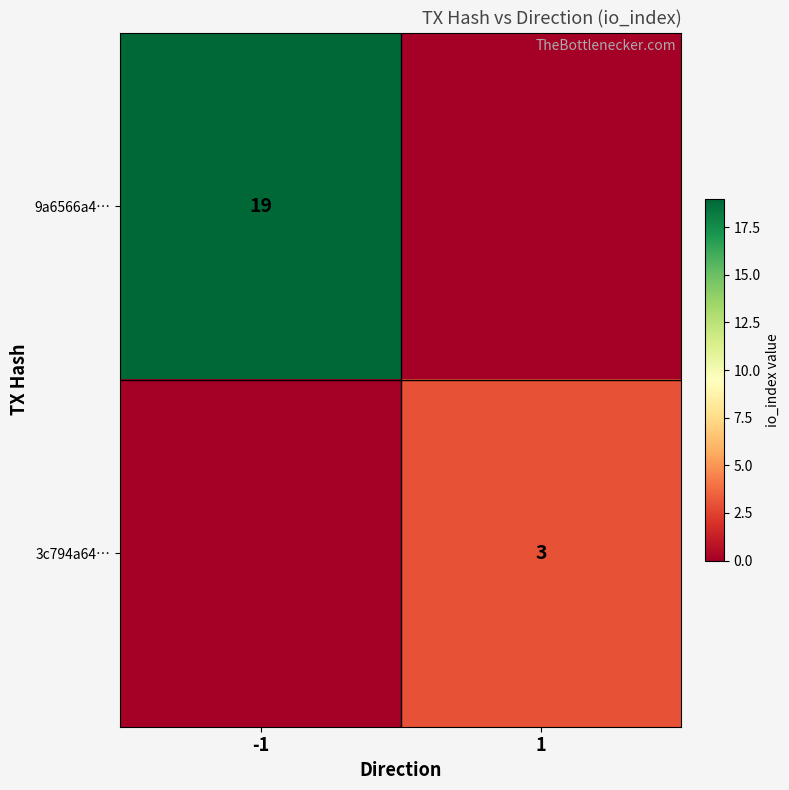

True or false: 9a6566a4… has a value of 6 at -1.

False